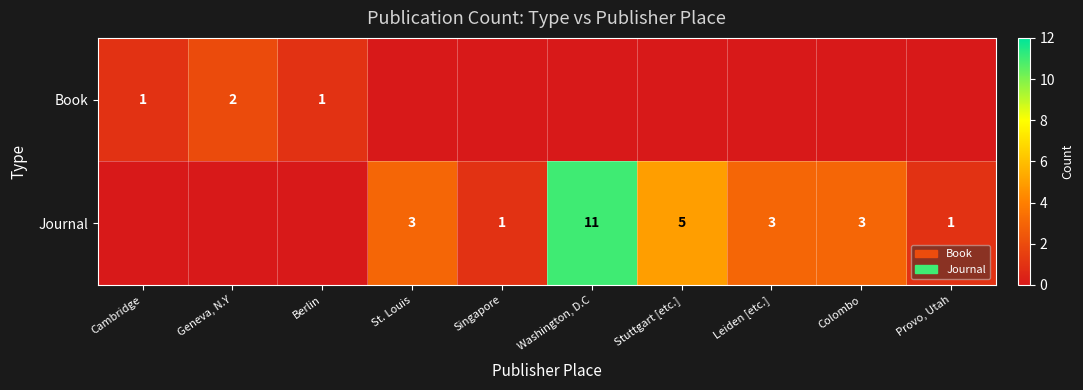

The Journal series shows 5 at Stuttgart [etc.]. True or false?

True